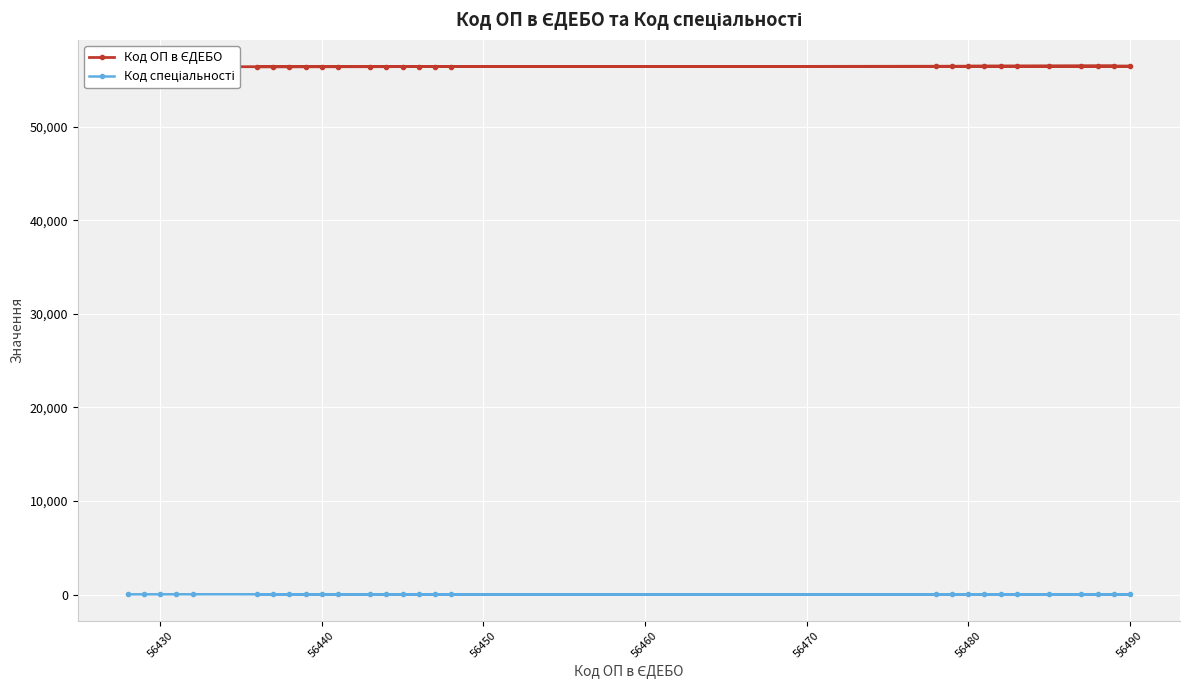

True or false: Код спеціальності and Код ОП в ЄДЕБО intersect in this chart.

False